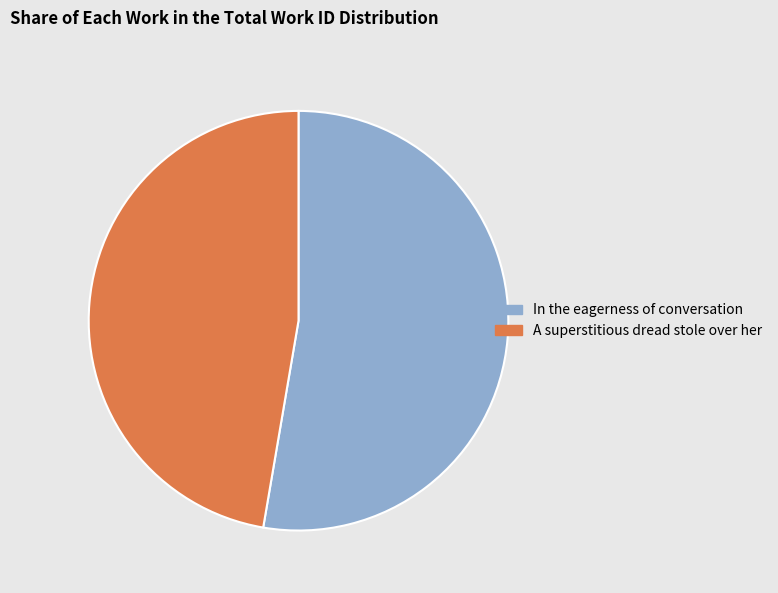

Rank the categories by value from highest to lowest.

In the eagerness of conversation, A superstitious dread stole over her